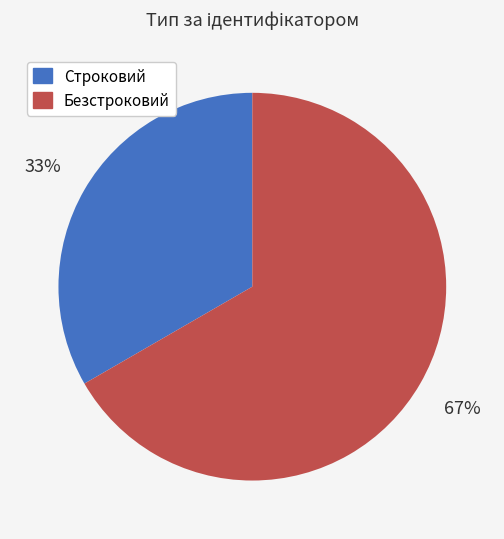

Which slice is the largest?

Безстроковий